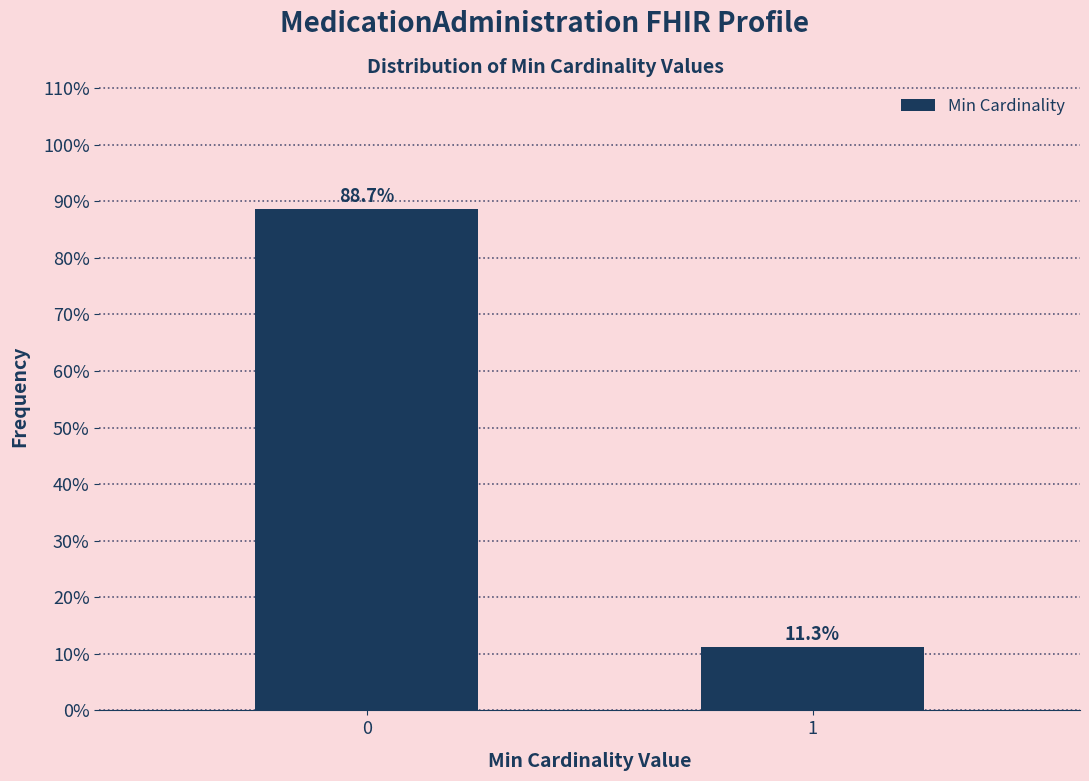

Reading left to right, what are all the values shown in this chart?

0=88.7	1=11.3